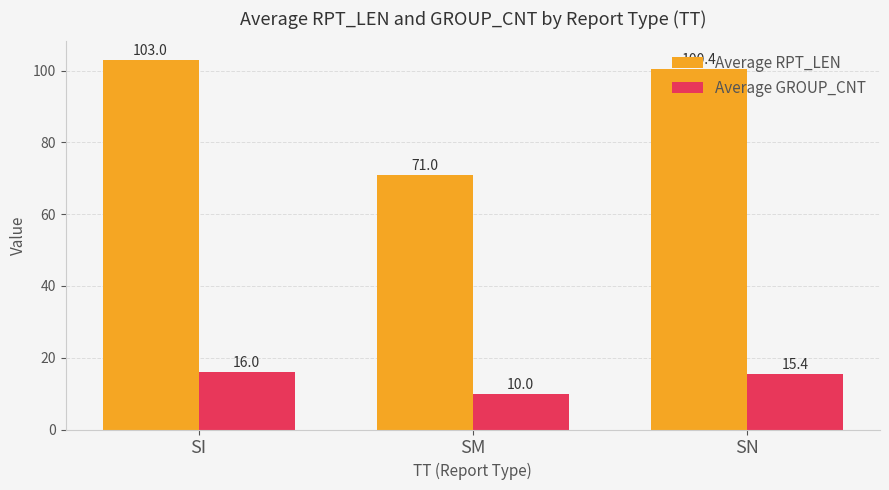

Rank the categories by Average RPT_LEN value from highest to lowest.

SI, SN, SM